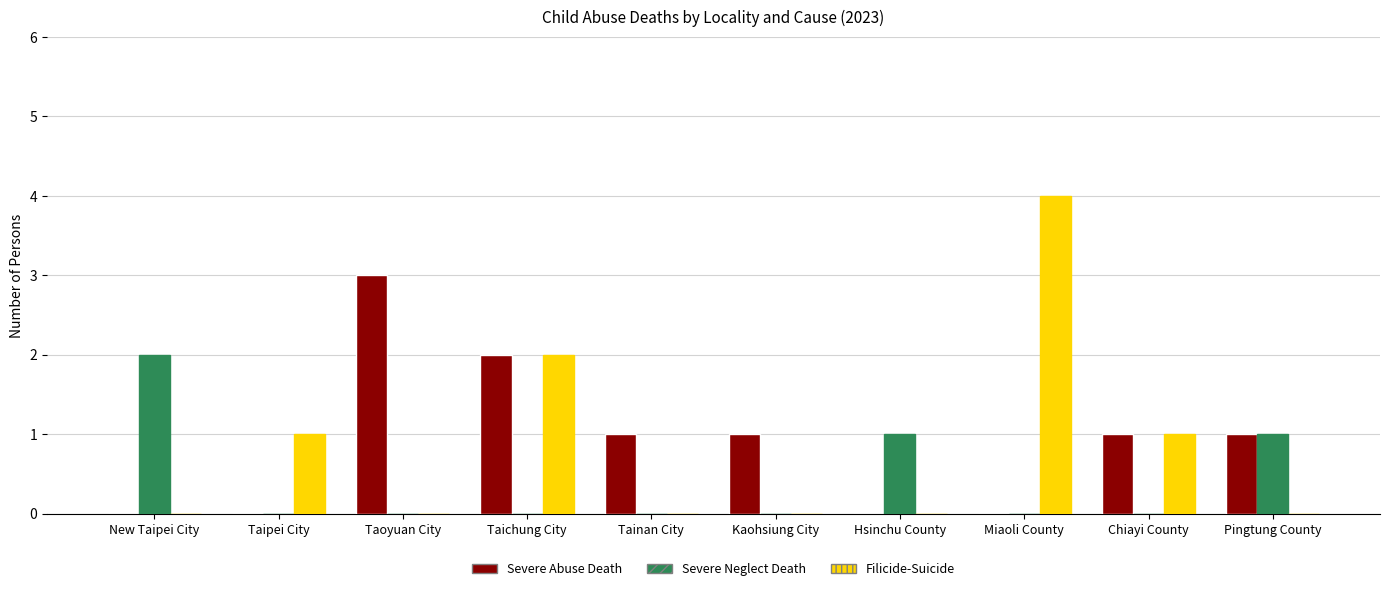

The value of Severe Neglect Death at Pingtung County is 1. True or false?

True